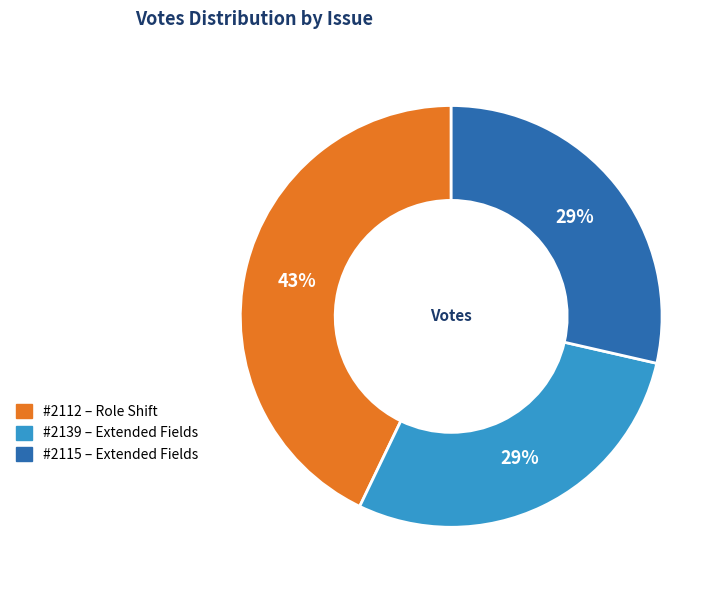

Is there a majority slice in this chart?

No